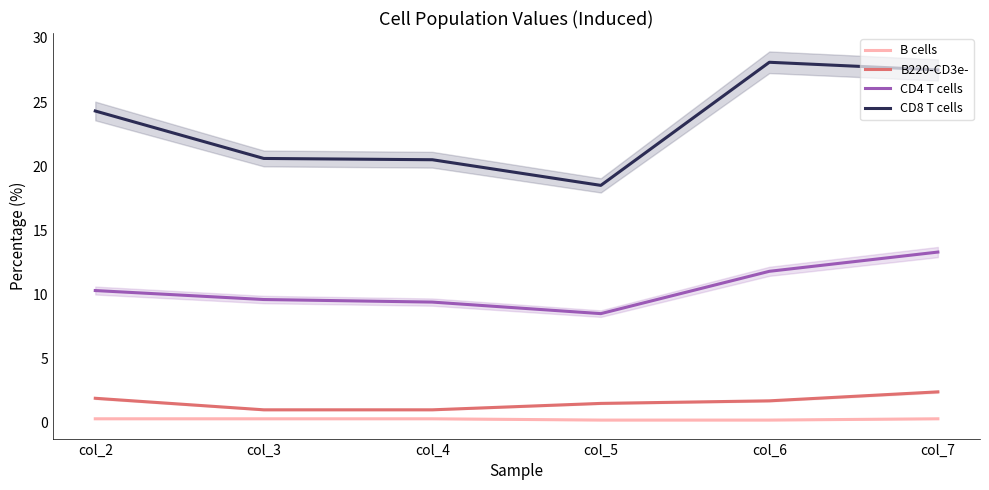

Which label corresponds to the largest value in the chart?

col_6